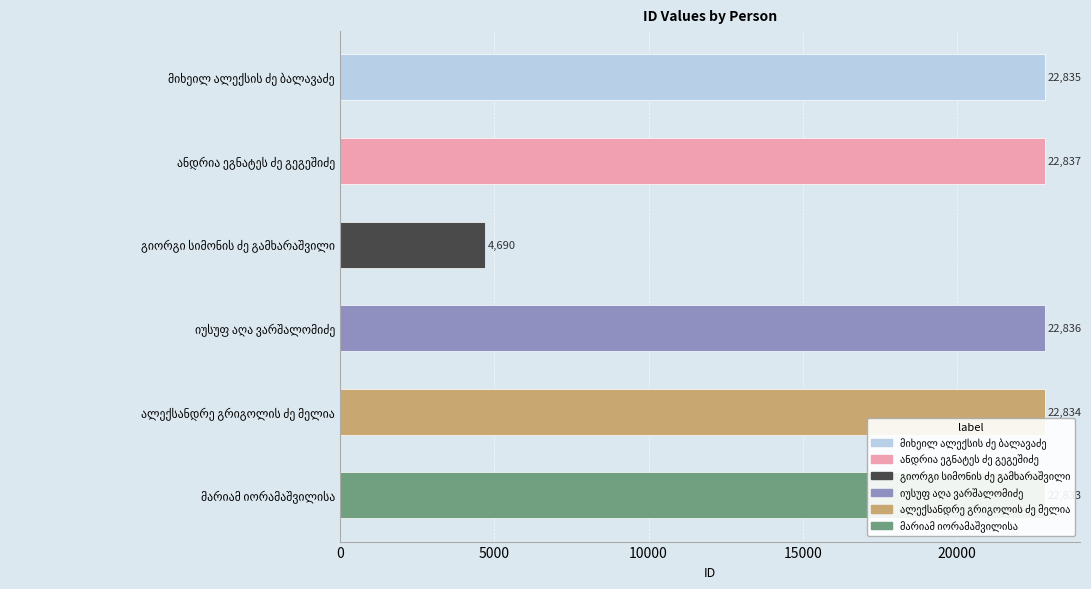

What is the minimum value shown in the chart?

4690